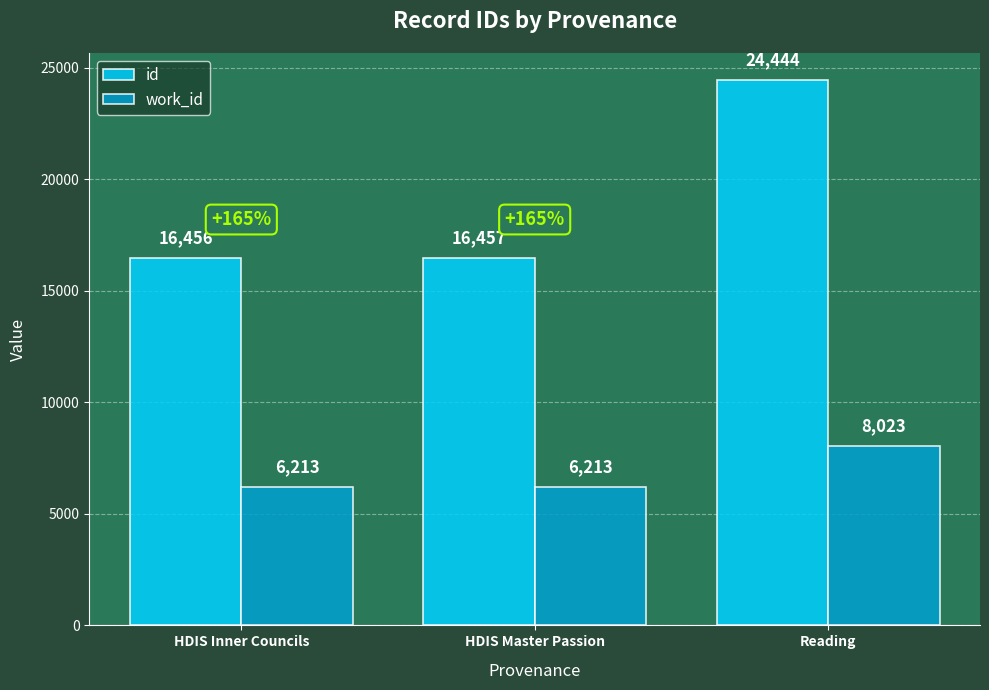

What is the difference between the highest and lowest values at HDIS Master Passion?

10244